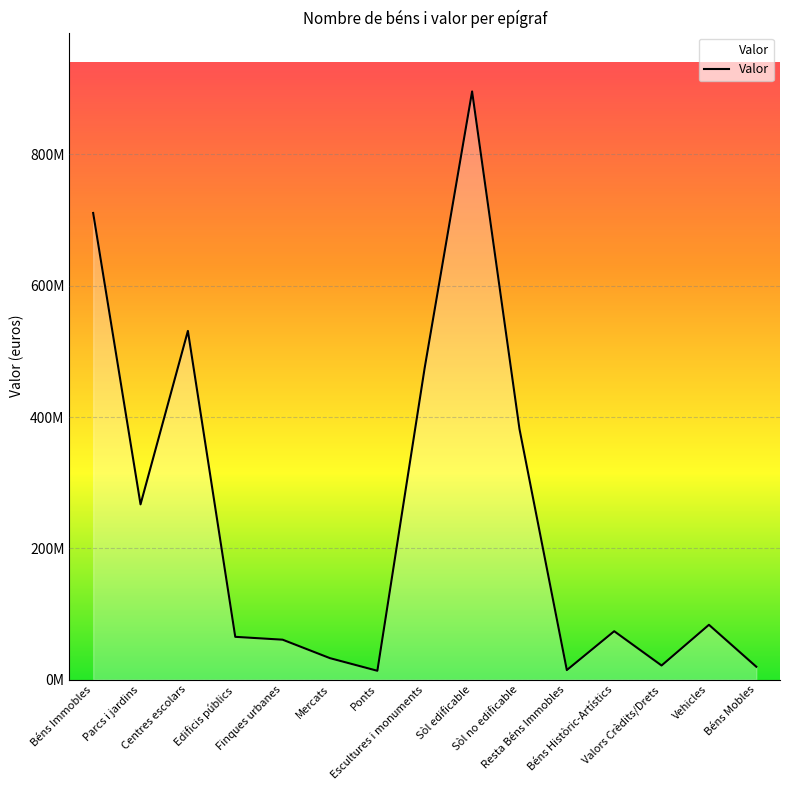

True or false: the data has more than 1 interior local peaks.

True